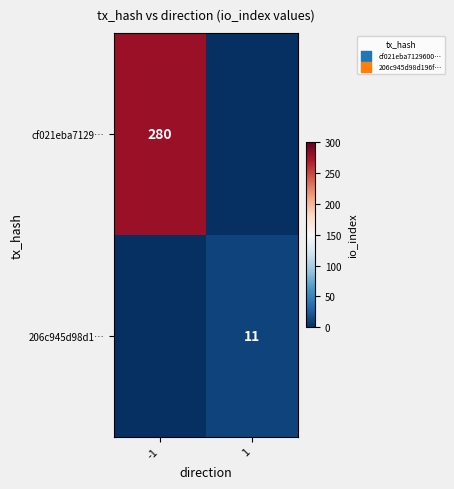

At which category is the sum across all series the highest?

-1